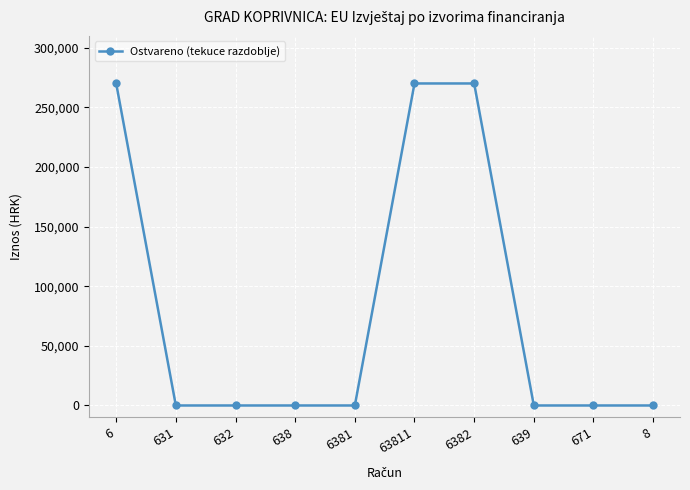

Is it true that the value at 8 is -136789.7?

False